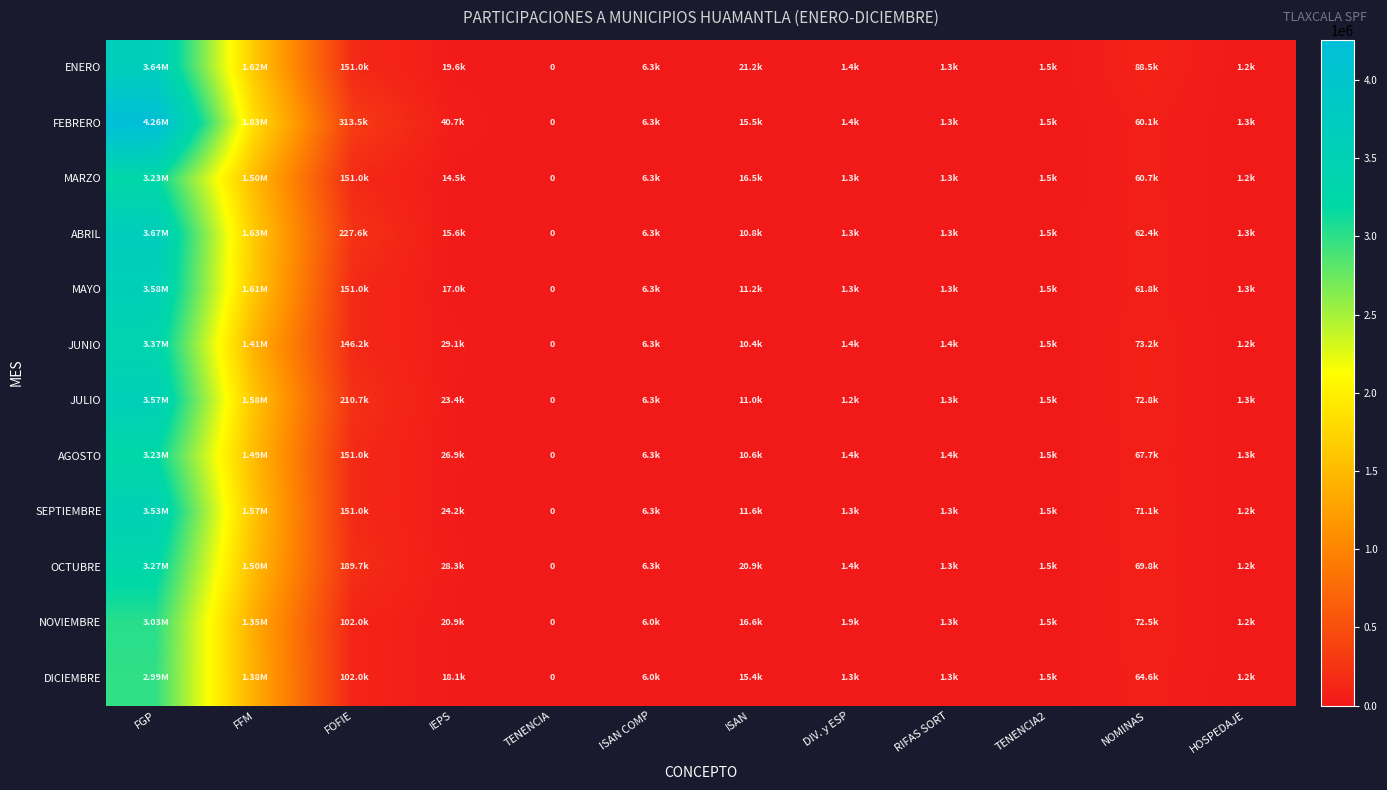

What is the difference between the maximum and minimum values in the ABRIL series?

3665118.0